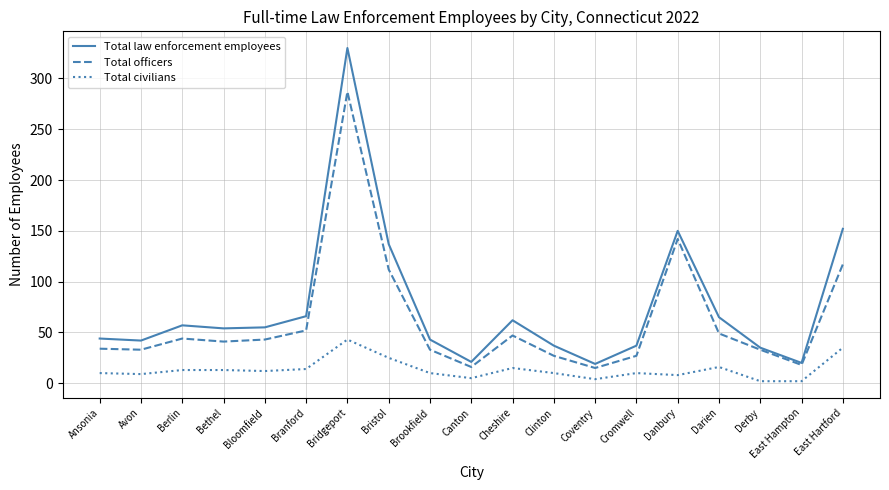

Which series has the largest total across all categories?

Total law enforcement employees